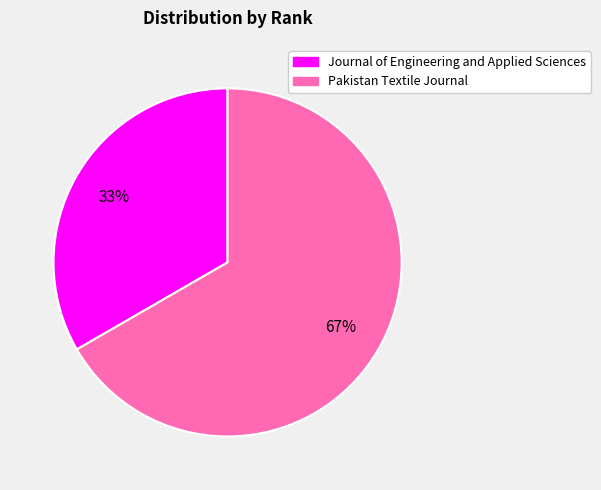

Is it true that Journal of Engineering and Applied Sciences is 48% of the pie?

False